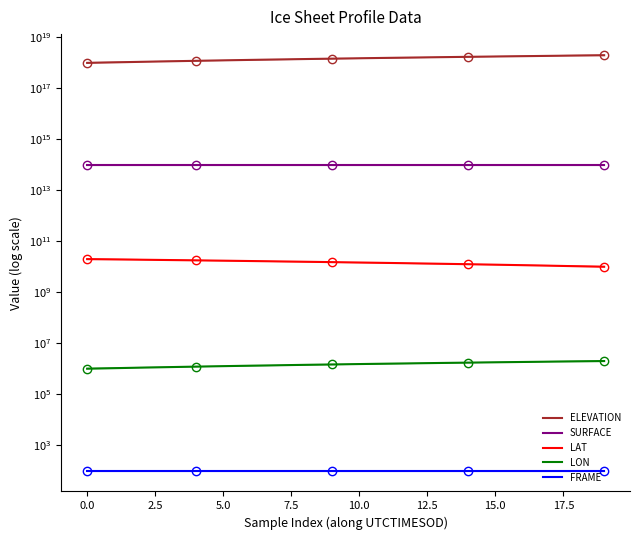

Reading right to left, extract all data points from this chart.

ELEVATION: 1999999999967819776.0	1946741753790913536.0	1893676588868980992.0	1840675784365519360.0	1787868061117030656.0	1735156878495955968.0	1682445695875027456.0	1629798873672423680.0	1577184231678908928.0	1524569589685393920.0	1472115848737763584.0	1419694287999368448.0	1367272727260826880.0	1314915526940756480.0	1262429605784036608.0	1209911504417935360.0	1157425583261216000.0	1104875301686025600.0	1052421560738395136.0	1000000000000000000.0
SURFACE: 100000000000000.0	100000000000000.0	100000000000000.0	100000000000000.0	100000000000000.0	100000000000000.0	100000000000000.0	100000000000000.0	100000000000000.0	100000000000000.0	100000000000000.0	100000000000000.0	100000000000000.0	100000000000000.0	100000000000000.0	100000000000000.0	100000000000000.0	100000000000000.0	100000000000000.0	100000000000000.0
LAT: 10000000000.0	10525672307.4	11051344614.7	11577016922.1	12102689229.6	12628361536.9	13154033844.3	13679706151.7	14205378459.0	14731050766.4	15256723073.9	15782395381.2	16308067688.6	16833739995.9	17371637240.7	17897309548.1	18422981855.5	18948654162.8	19474326470.2	19999998777.5
LON: 1999999.9	1947643.9	1893978.9	1841622.9	1789266.9	1736910.9	1684554.9	1630890.0	1578534.0	1526177.9	1473821.9	1421465.9	1367801.0	1315445.0	1263089.0	1210733.0	1157068.0	1104712.0	1052356.0	1000000.0
FRAME: 100.0	100.0	100.0	100.0	100.0	100.0	100.0	100.0	100.0	100.0	100.0	100.0	100.0	100.0	100.0	100.0	100.0	100.0	100.0	100.0